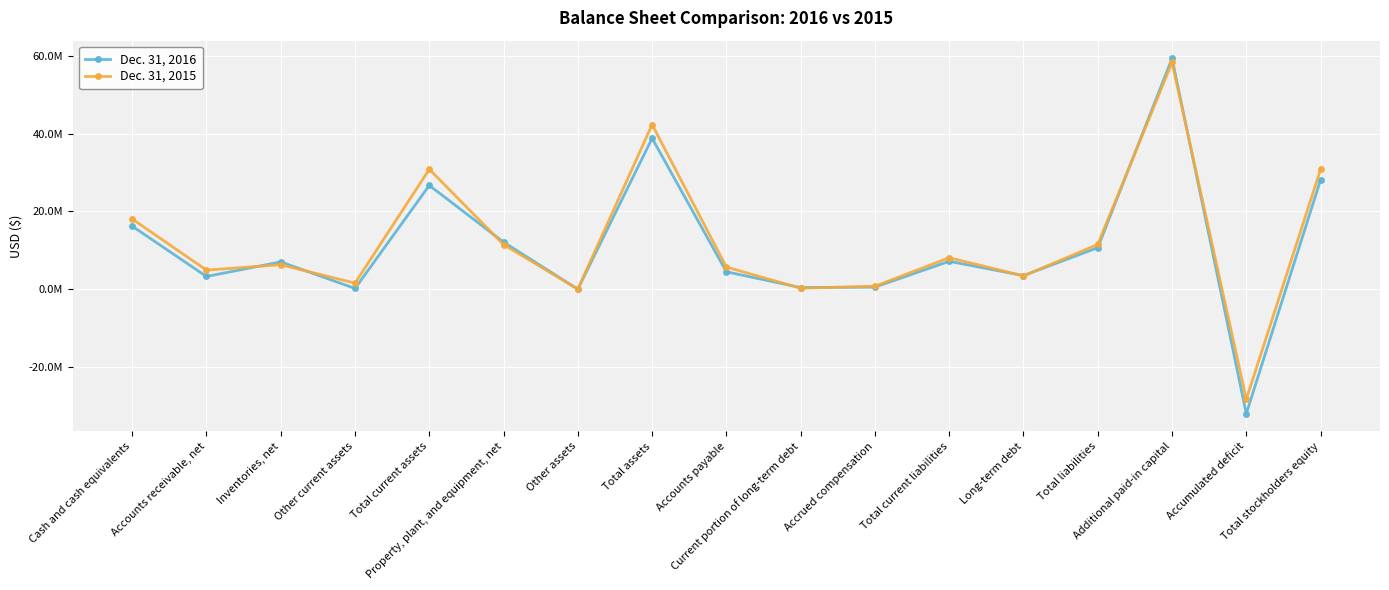

Is this an area chart (filled region under the line)?

No